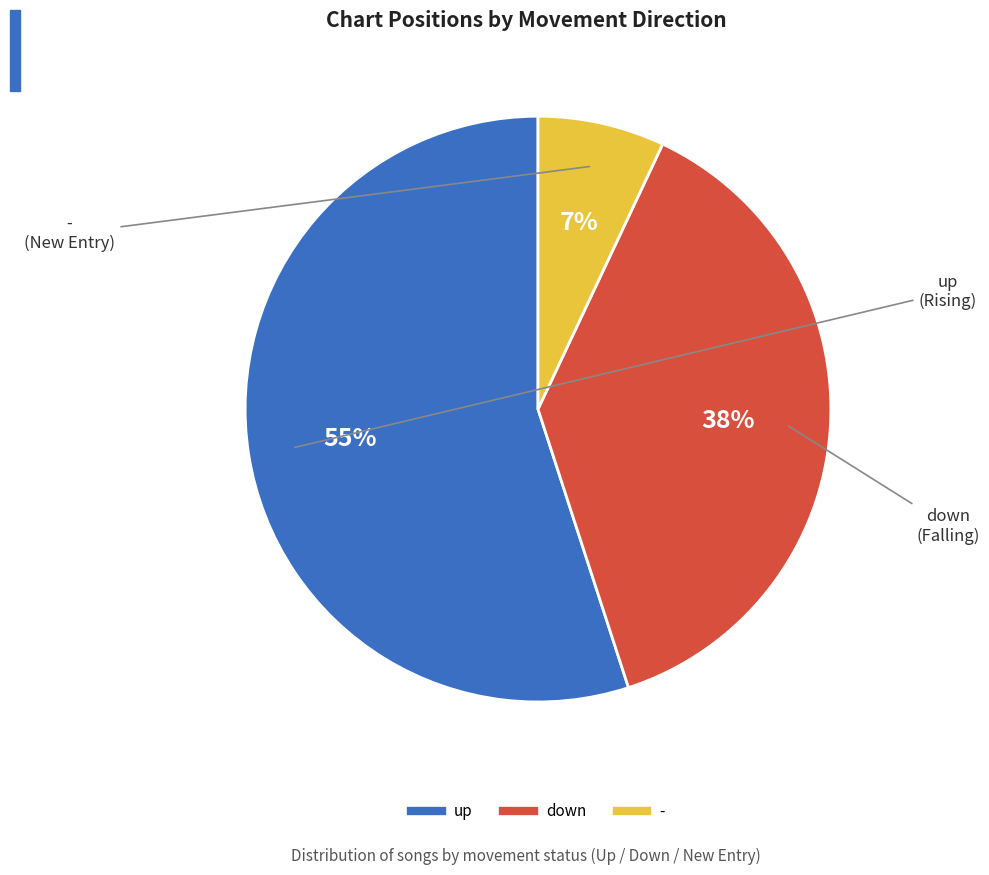

Do down and up together represent more than half of the pie?

Yes